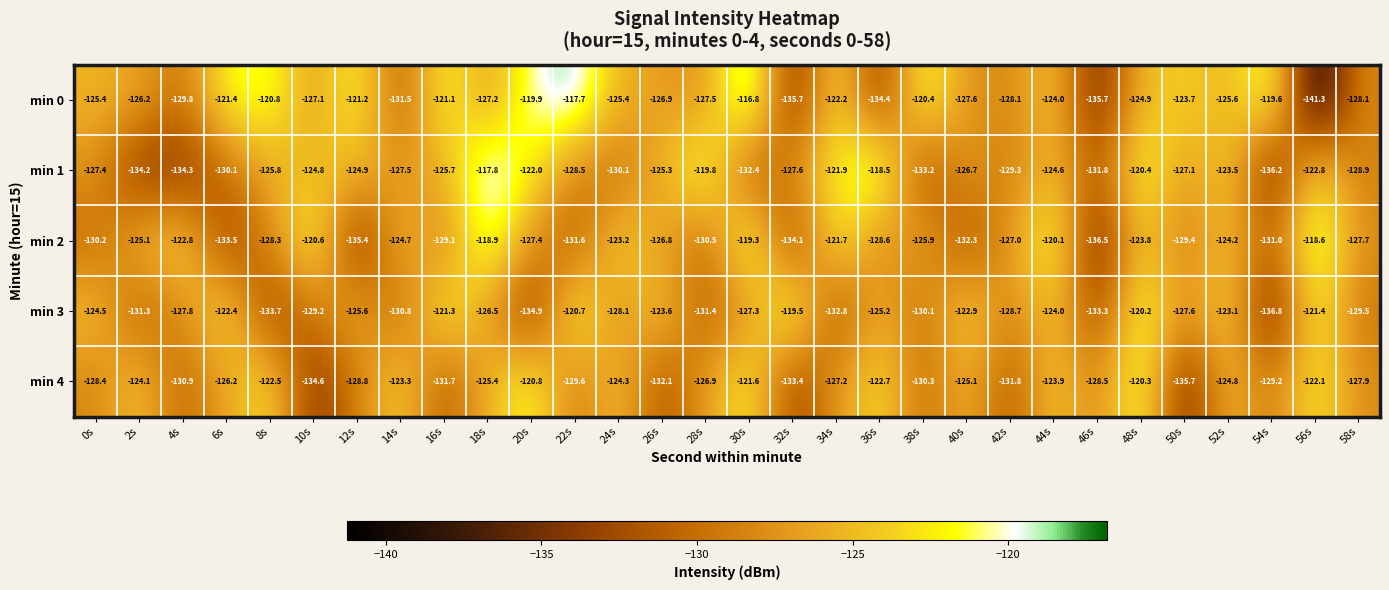

Where is min 4 nearest to the value -128?

58s